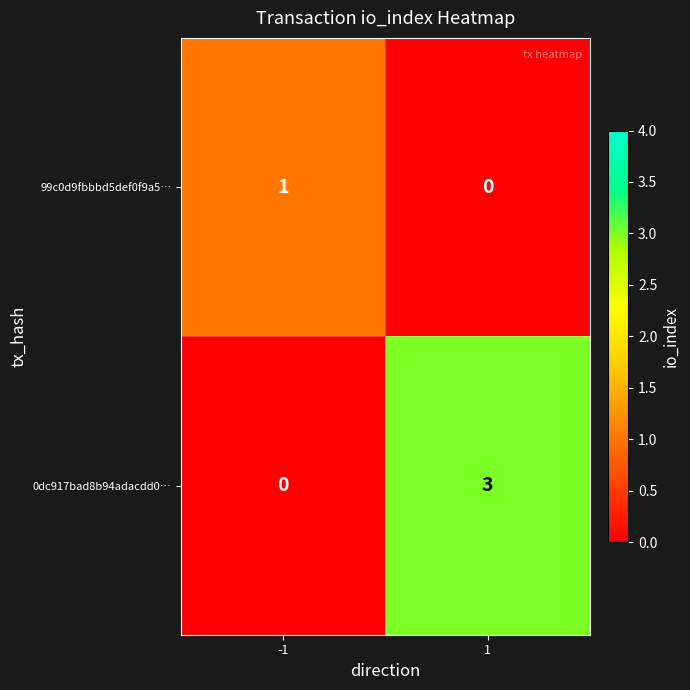

What is the total value across all series at -1?

1